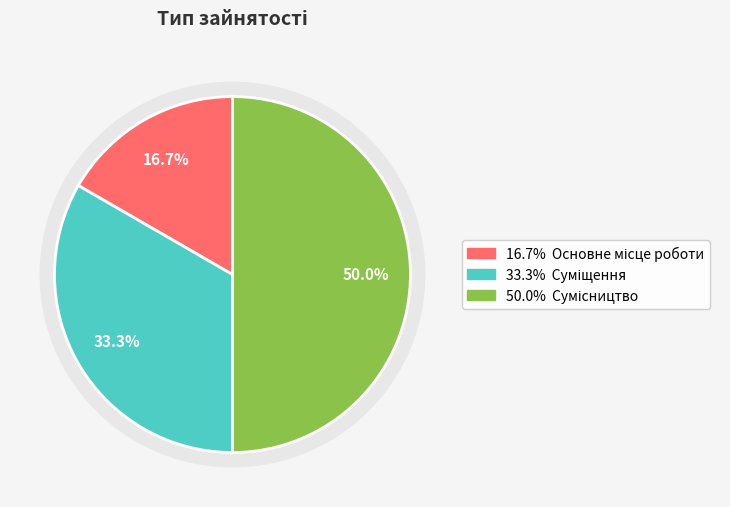

Which category has the biggest portion of the pie?

Сумісництво